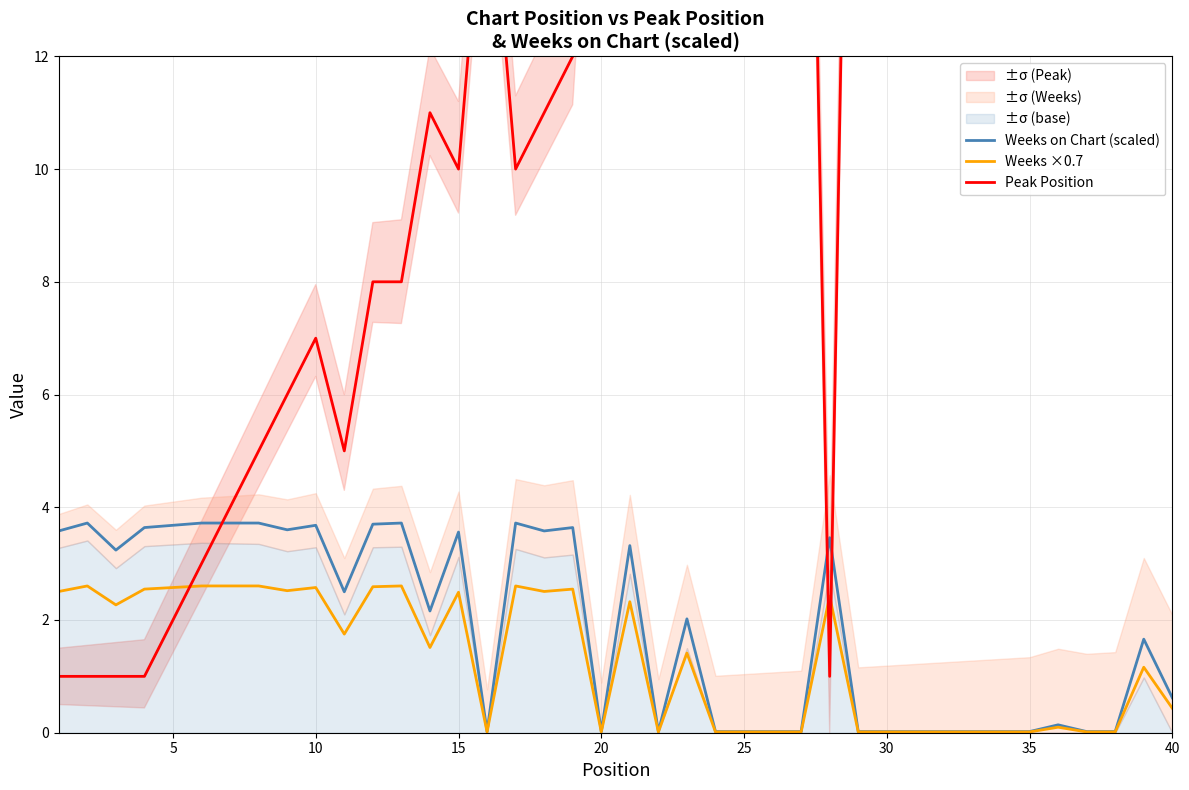

At how many categories does at least one series exceed 30?

7